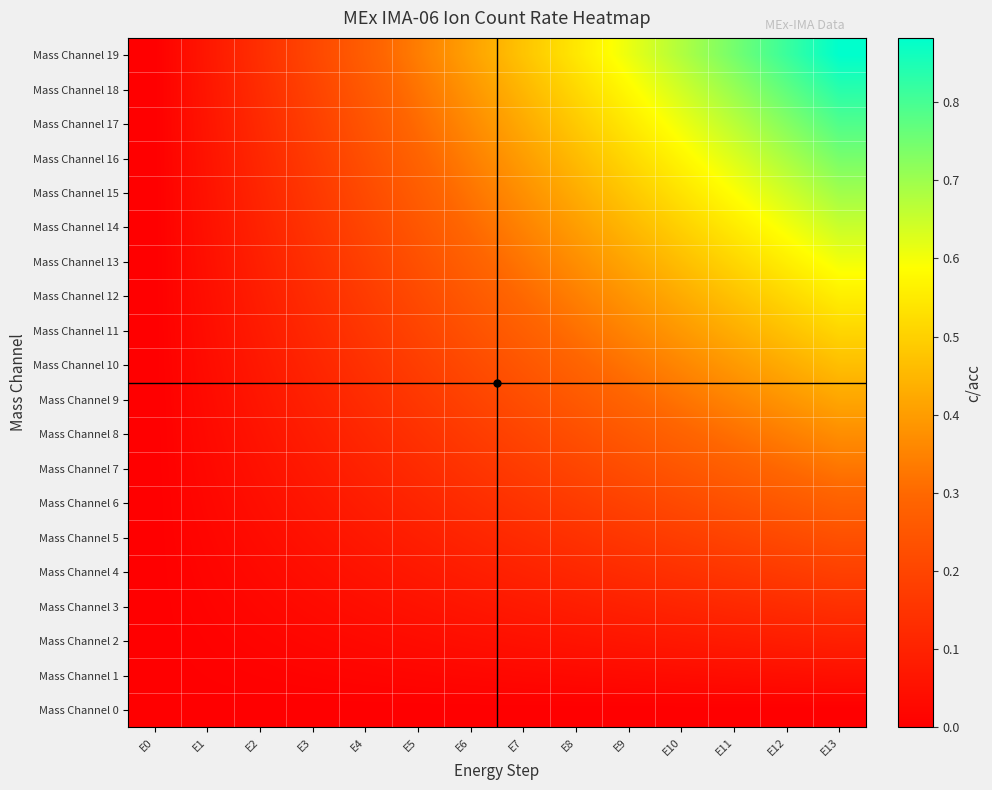

Reading left to right, list all the values displayed in this chart.

Mass Channel 0: E0=0.0	E1=0.0	E2=0.0	E3=0.0	E4=0.0	E5=0.0	E6=0.0	E7=0.0	E8=0.0	E9=0.0	E10=0.0	E11=0.0	E12=0.0	E13=0.0
Mass Channel 1: E0=0.0	E1=0.0	E2=0.0	E3=0.0	E4=0.0	E5=0.0	E6=0.0	E7=0.0	E8=0.0	E9=0.0	E10=0.0	E11=0.0	E12=0.0	E13=0.0
Mass Channel 2: E0=0.0	E1=0.0	E2=0.0	E3=0.0	E4=0.0	E5=0.0	E6=0.0	E7=0.1	E8=0.1	E9=0.1	E10=0.1	E11=0.1	E12=0.1	E13=0.1
Mass Channel 3: E0=0.0	E1=0.0	E2=0.0	E3=0.0	E4=0.0	E5=0.1	E6=0.1	E7=0.1	E8=0.1	E9=0.1	E10=0.1	E11=0.1	E12=0.1	E13=0.1
Mass Channel 4: E0=0.0	E1=0.0	E2=0.0	E3=0.0	E4=0.1	E5=0.1	E6=0.1	E7=0.1	E8=0.1	E9=0.1	E10=0.1	E11=0.2	E12=0.2	E13=0.2
Mass Channel 5: E0=0.0	E1=0.0	E2=0.0	E3=0.1	E4=0.1	E5=0.1	E6=0.1	E7=0.1	E8=0.1	E9=0.2	E10=0.2	E11=0.2	E12=0.2	E13=0.2
Mass Channel 6: E0=0.0	E1=0.0	E2=0.0	E3=0.1	E4=0.1	E5=0.1	E6=0.1	E7=0.1	E8=0.2	E9=0.2	E10=0.2	E11=0.2	E12=0.3	E13=0.3
Mass Channel 7: E0=0.0	E1=0.0	E2=0.0	E3=0.1	E4=0.1	E5=0.1	E6=0.1	E7=0.2	E8=0.2	E9=0.2	E10=0.2	E11=0.3	E12=0.3	E13=0.3
Mass Channel 8: E0=0.0	E1=0.0	E2=0.1	E3=0.1	E4=0.1	E5=0.1	E6=0.2	E7=0.2	E8=0.2	E9=0.3	E10=0.3	E11=0.3	E12=0.3	E13=0.4
Mass Channel 9: E0=0.0	E1=0.0	E2=0.1	E3=0.1	E4=0.1	E5=0.2	E6=0.2	E7=0.2	E8=0.3	E9=0.3	E10=0.3	E11=0.4	E12=0.4	E13=0.4
Mass Channel 10: E0=0.0	E1=0.0	E2=0.1	E3=0.1	E4=0.1	E5=0.2	E6=0.2	E7=0.2	E8=0.3	E9=0.3	E10=0.4	E11=0.4	E12=0.4	E13=0.5
Mass Channel 11: E0=0.0	E1=0.0	E2=0.1	E3=0.1	E4=0.2	E5=0.2	E6=0.2	E7=0.3	E8=0.3	E9=0.4	E10=0.4	E11=0.4	E12=0.5	E13=0.5
Mass Channel 12: E0=0.0	E1=0.0	E2=0.1	E3=0.1	E4=0.2	E5=0.2	E6=0.3	E7=0.3	E8=0.3	E9=0.4	E10=0.4	E11=0.5	E12=0.5	E13=0.6
Mass Channel 13: E0=0.0	E1=0.0	E2=0.1	E3=0.1	E4=0.2	E5=0.2	E6=0.3	E7=0.3	E8=0.4	E9=0.4	E10=0.5	E11=0.5	E12=0.6	E13=0.6
Mass Channel 14: E0=0.0	E1=0.0	E2=0.1	E3=0.1	E4=0.2	E5=0.2	E6=0.3	E7=0.3	E8=0.4	E9=0.5	E10=0.5	E11=0.5	E12=0.6	E13=0.7
Mass Channel 15: E0=0.0	E1=0.1	E2=0.1	E3=0.2	E4=0.2	E5=0.3	E6=0.3	E7=0.4	E8=0.4	E9=0.5	E10=0.5	E11=0.6	E12=0.6	E13=0.7
Mass Channel 16: E0=0.0	E1=0.1	E2=0.1	E3=0.2	E4=0.2	E5=0.3	E6=0.3	E7=0.4	E8=0.5	E9=0.5	E10=0.6	E11=0.6	E12=0.7	E13=0.7
Mass Channel 17: E0=0.0	E1=0.1	E2=0.1	E3=0.2	E4=0.2	E5=0.3	E6=0.4	E7=0.4	E8=0.5	E9=0.5	E10=0.6	E11=0.7	E12=0.7	E13=0.8
Mass Channel 18: E0=0.0	E1=0.1	E2=0.1	E3=0.2	E4=0.3	E5=0.3	E6=0.4	E7=0.5	E8=0.5	E9=0.6	E10=0.6	E11=0.7	E12=0.8	E13=0.8
Mass Channel 19: E0=0.0	E1=0.1	E2=0.1	E3=0.2	E4=0.3	E5=0.3	E6=0.4	E7=0.5	E8=0.5	E9=0.6	E10=0.7	E11=0.7	E12=0.8	E13=0.9